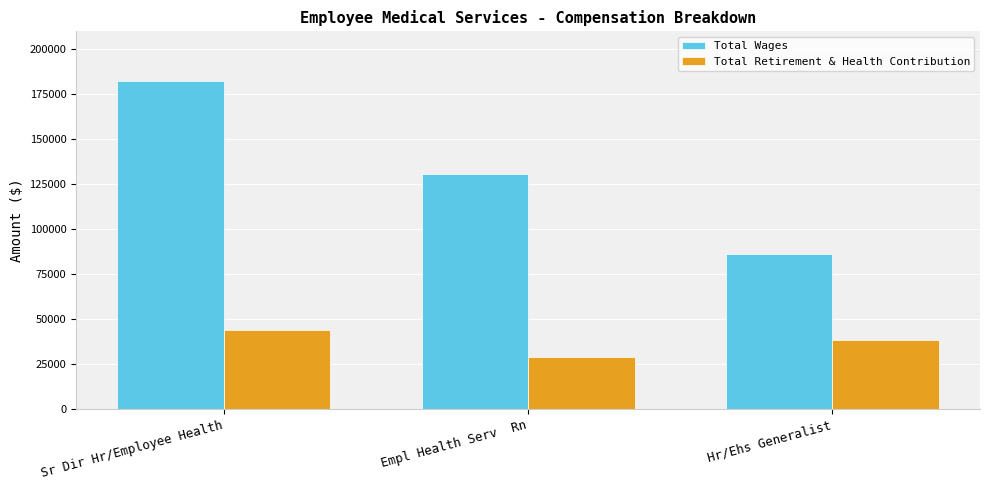

What is the label of the 2nd bar from the left?

Empl Health Serv  Rn